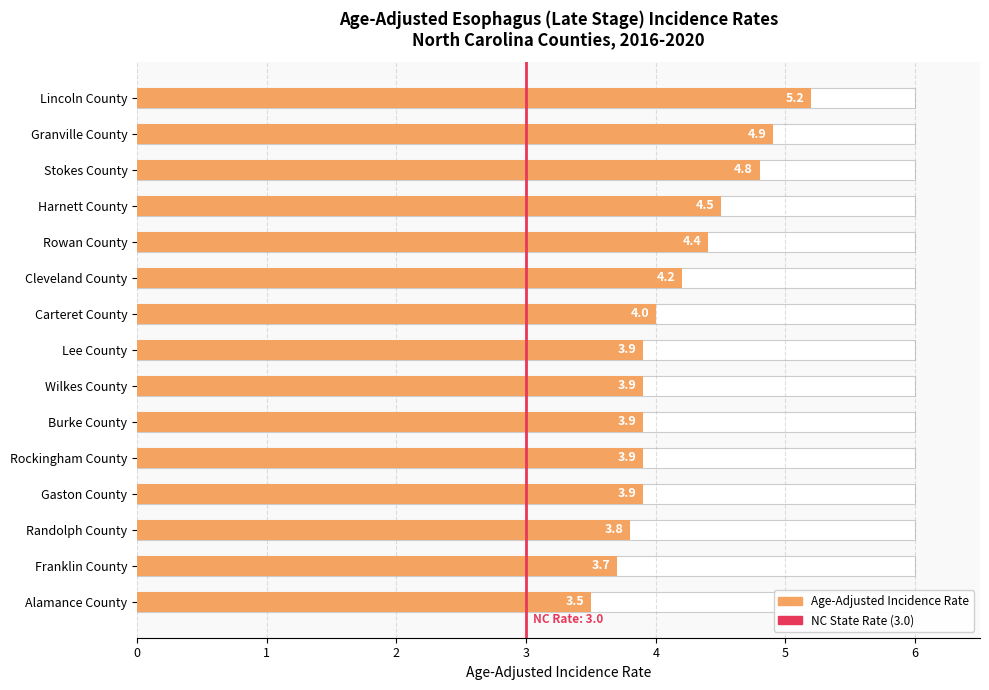

How many series are shown in this chart?

1